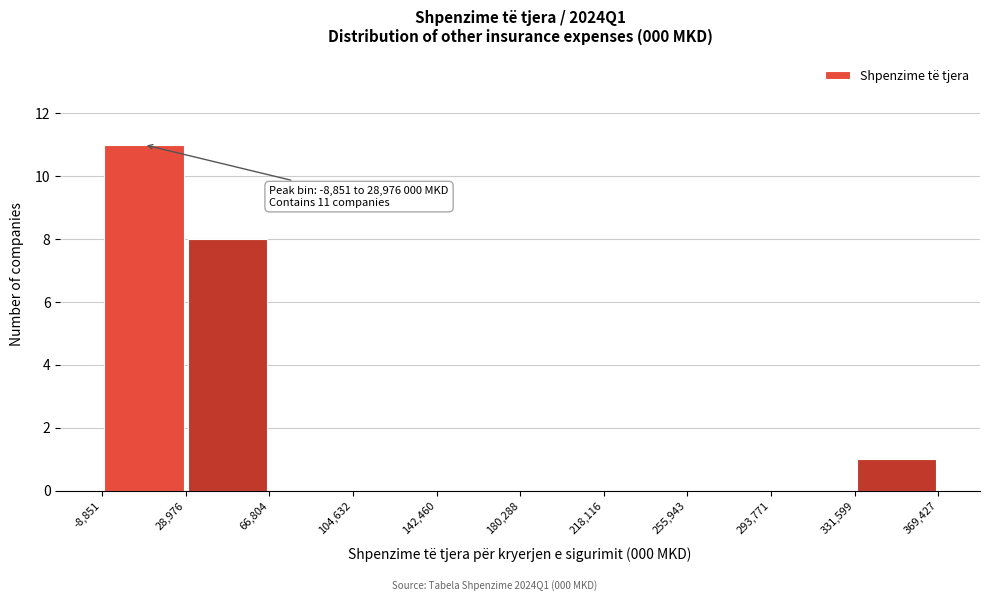

Which range on the x-axis has the tallest bar?

-8,851 to 28,976